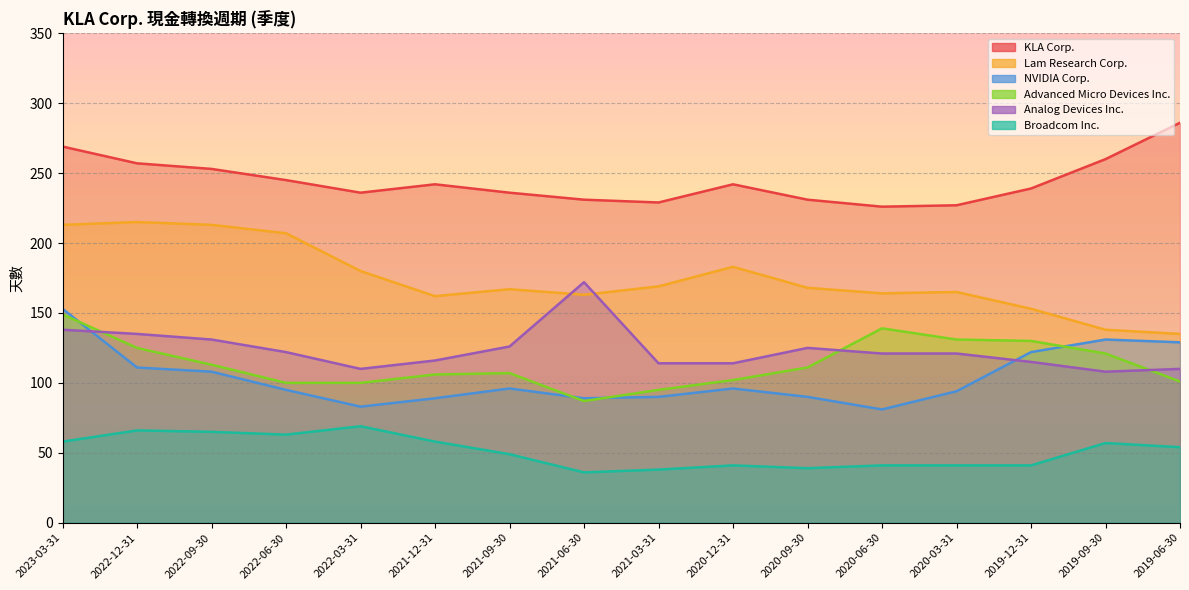

What is the total value across all series at 2019-06-30?

815